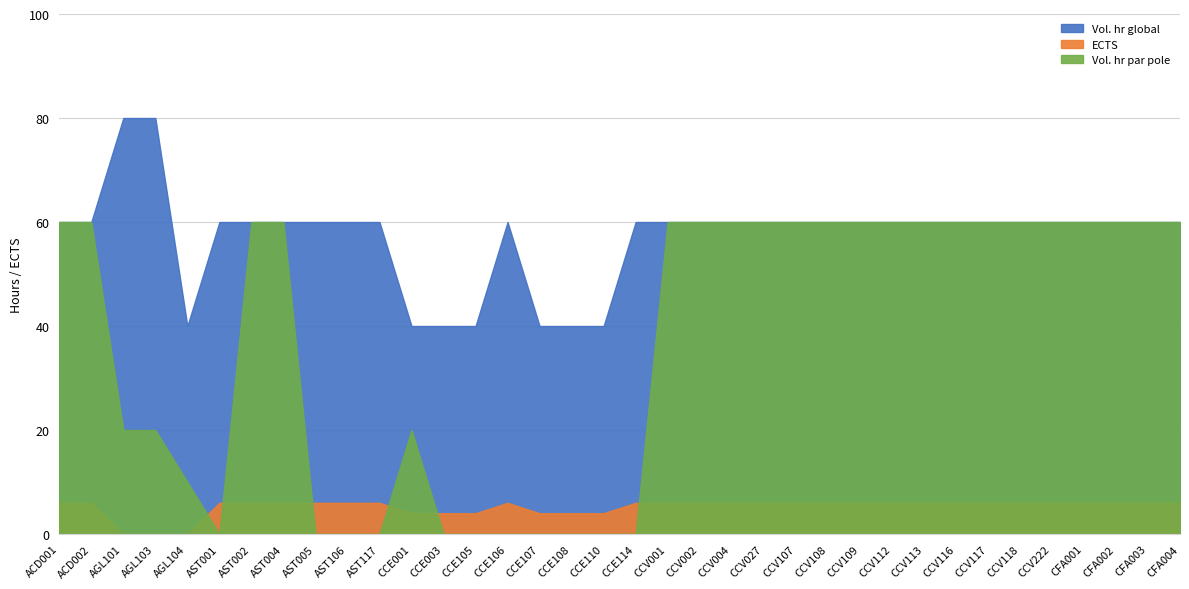

Which series has the largest range (max minus min)?

Vol. hr par pole